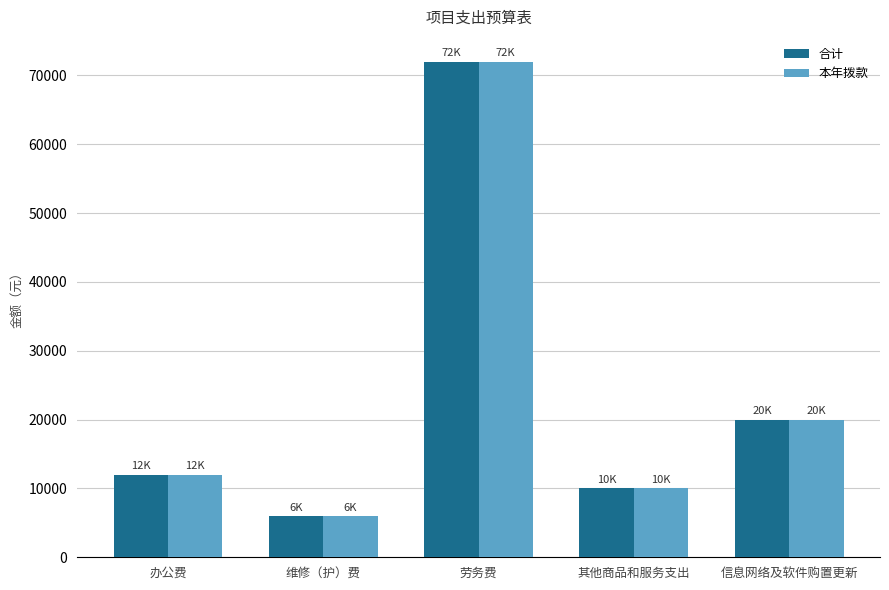

The 合计 series shows 20000 at 信息网络及软件购置更新. True or false?

True